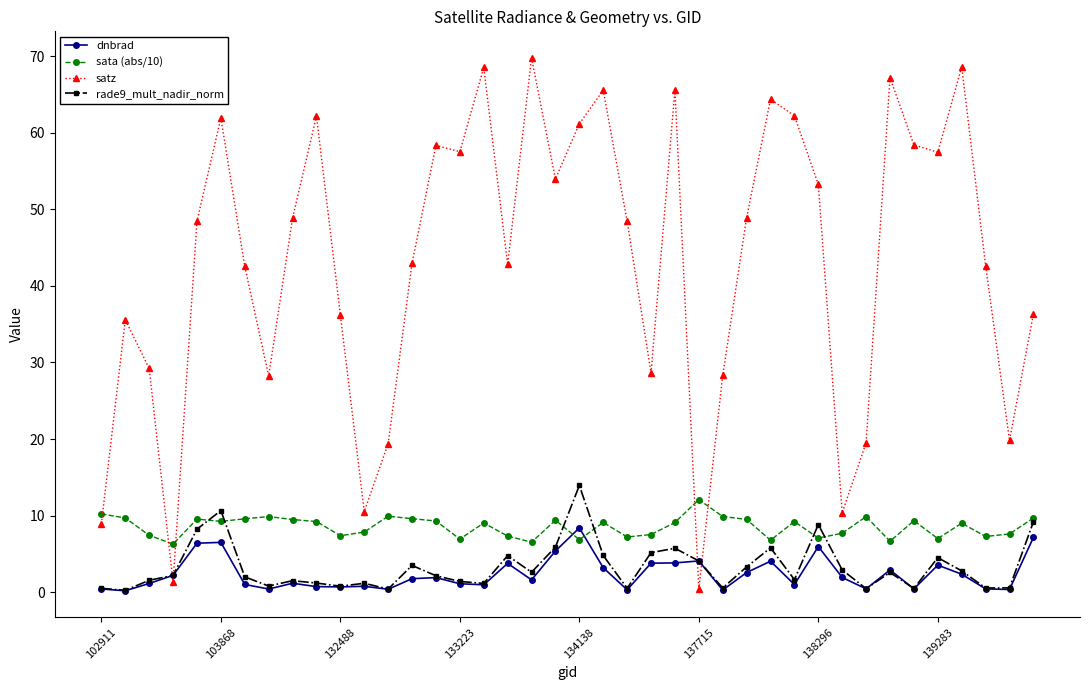

How many times do dnbrad and sata (abs/10) cross each other?

2